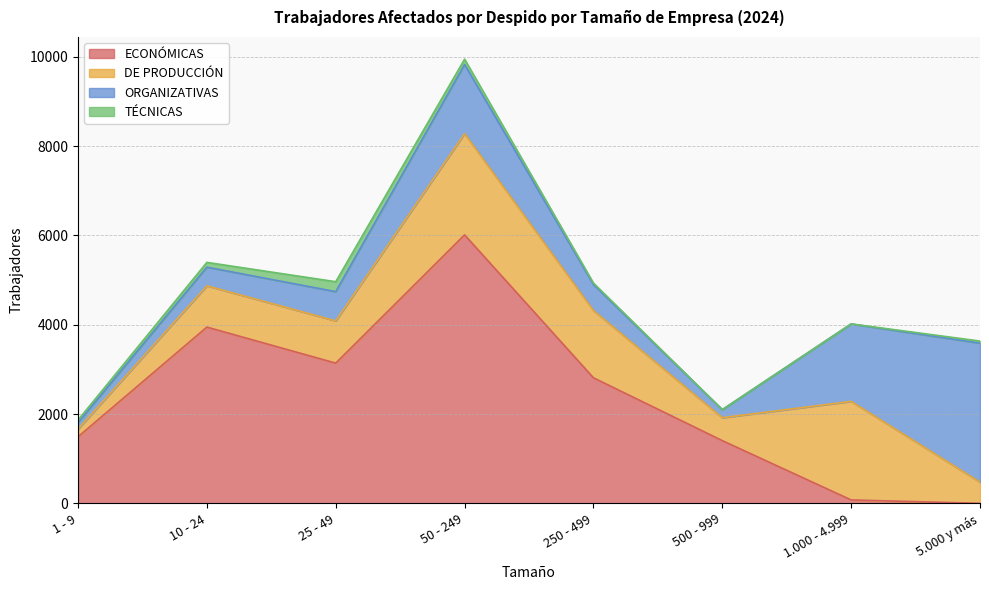

What is the difference between the TÉCNICAS values at 5.000 y más and 1.000 - 4.999?

47